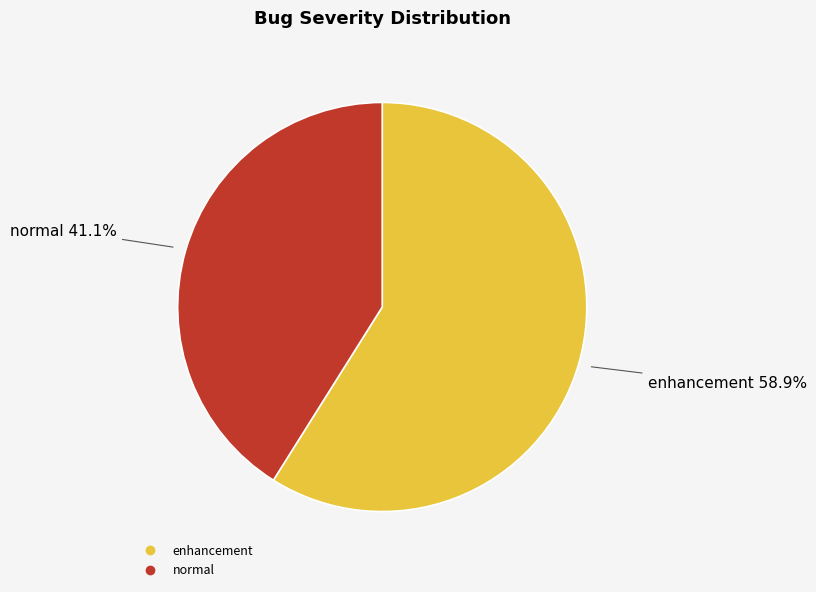

How many segments does this pie chart have?

2